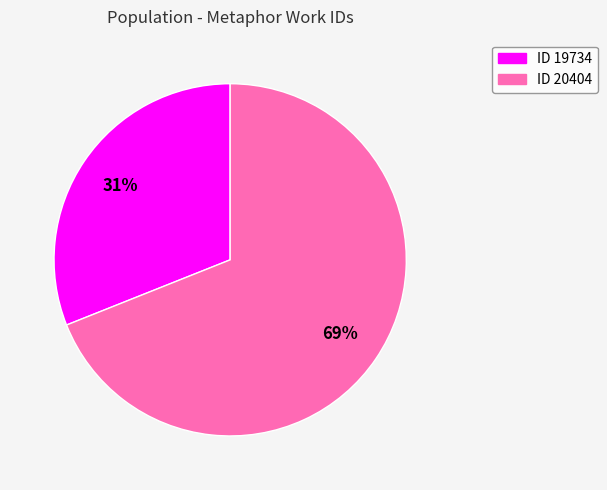

What is the ratio of the value at ID 20404 to the value at ID 19734?

2.2